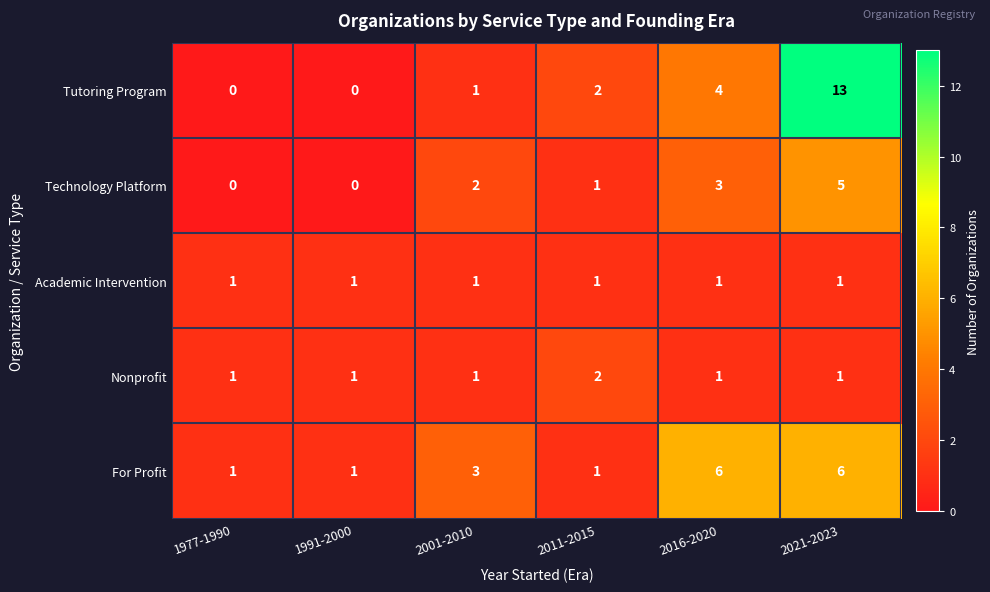

Where is Tutoring Program nearest to the value 6?

2016-2020